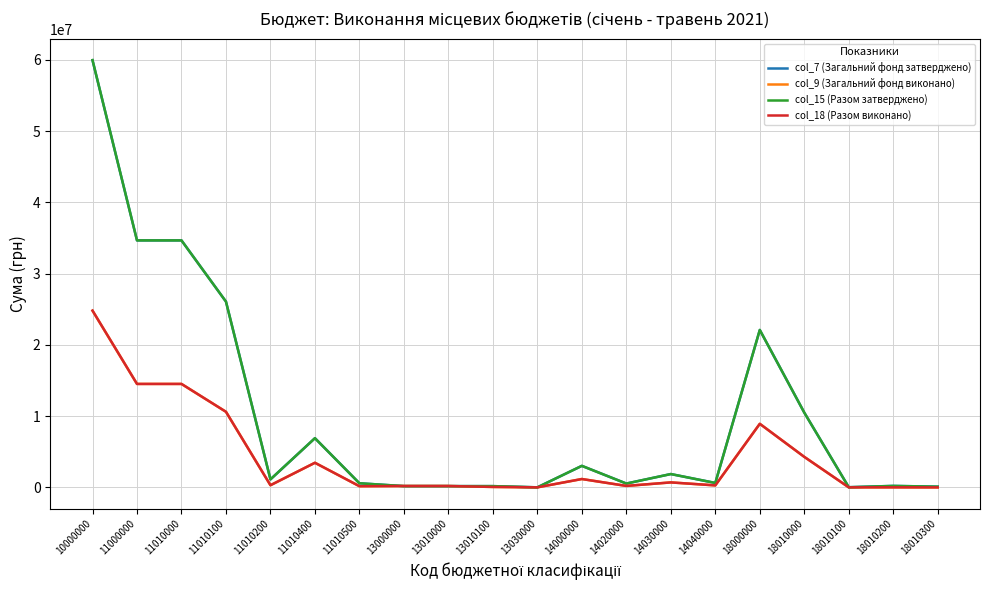

The value of col_9 (Загальний фонд виконано) at 11010400 is 3449741.9. True or false?

True